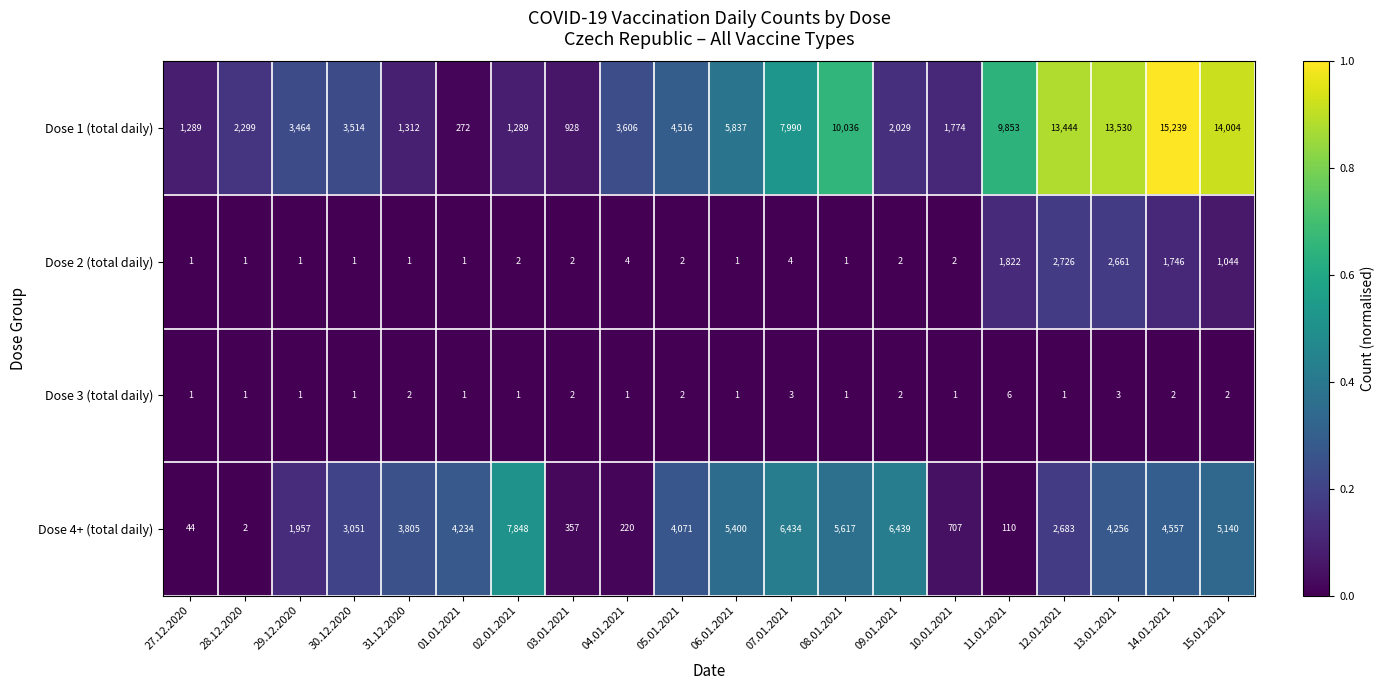

List the labels in order of Dose 4+ (total daily) value, largest first.

02.01.2021, 09.01.2021, 07.01.2021, 08.01.2021, 06.01.2021, 15.01.2021, 14.01.2021, 13.01.2021, 01.01.2021, 05.01.2021, 31.12.2020, 30.12.2020, 12.01.2021, 29.12.2020, 10.01.2021, 03.01.2021, 04.01.2021, 11.01.2021, 27.12.2020, 28.12.2020